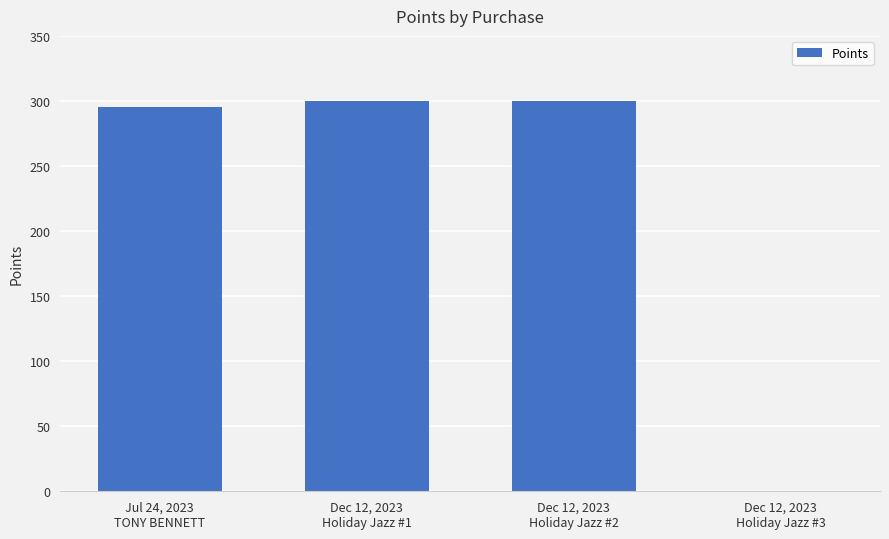

What is the greatest value displayed?

300